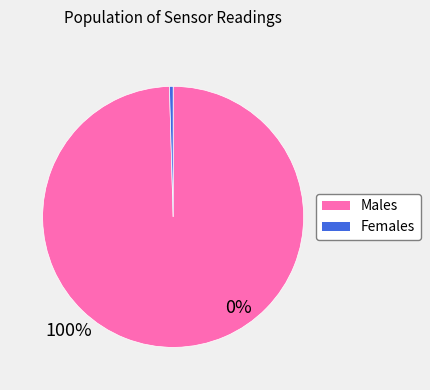

Is there any slice that represents more than half of the pie?

Yes